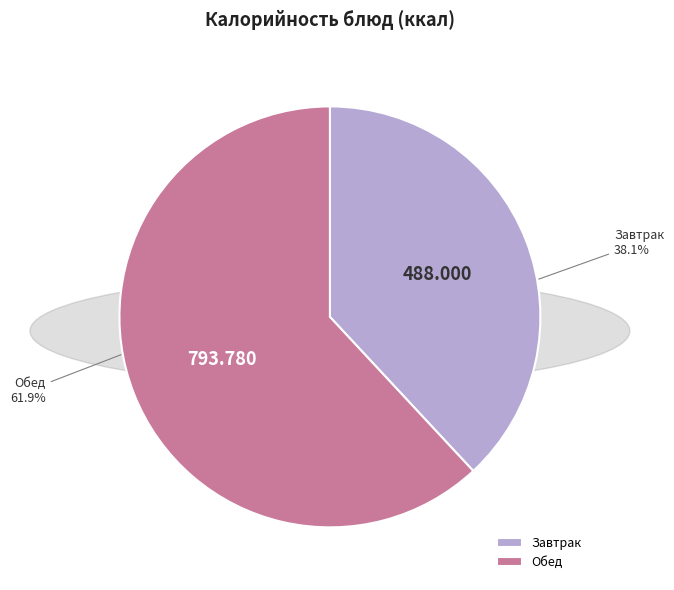

Count the number of slices in the pie.

2